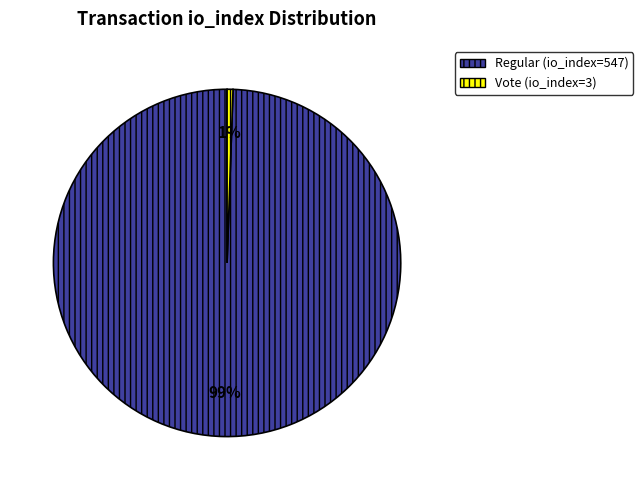

Which has a higher value, Vote (io_index=3) or Regular (io_index=547)?

Regular (io_index=547)